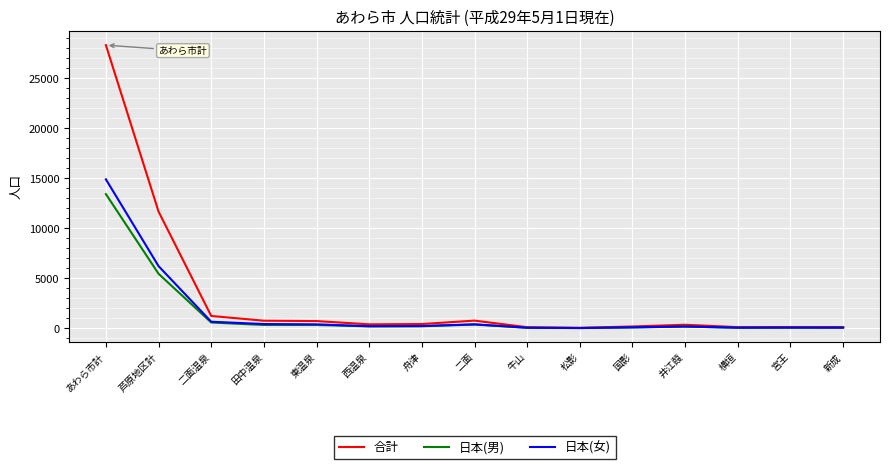

Is the value of 日本(女) at 東温泉 greater than the value of 合計 at 芦原地区計?

No